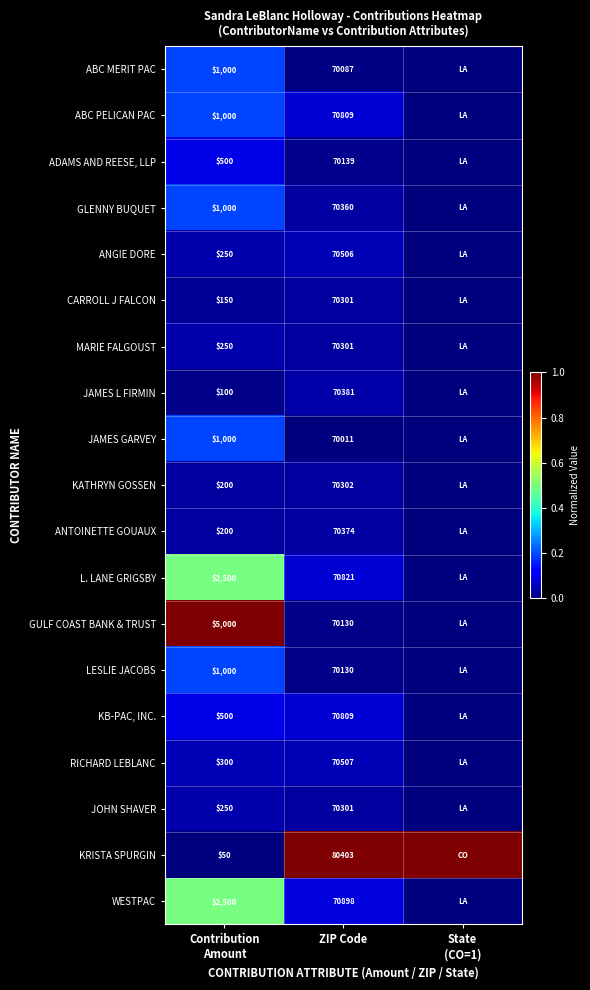

The value of KB-PAC, INC. at ZIP Code is 25765. True or false?

False